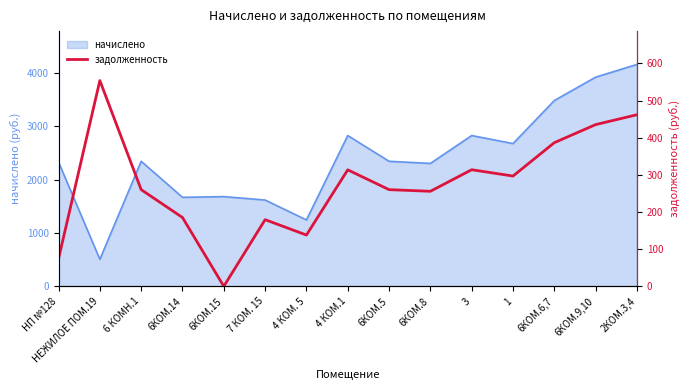

How many points are higher than both their immediate neighbors (excluding endpoints)?

4